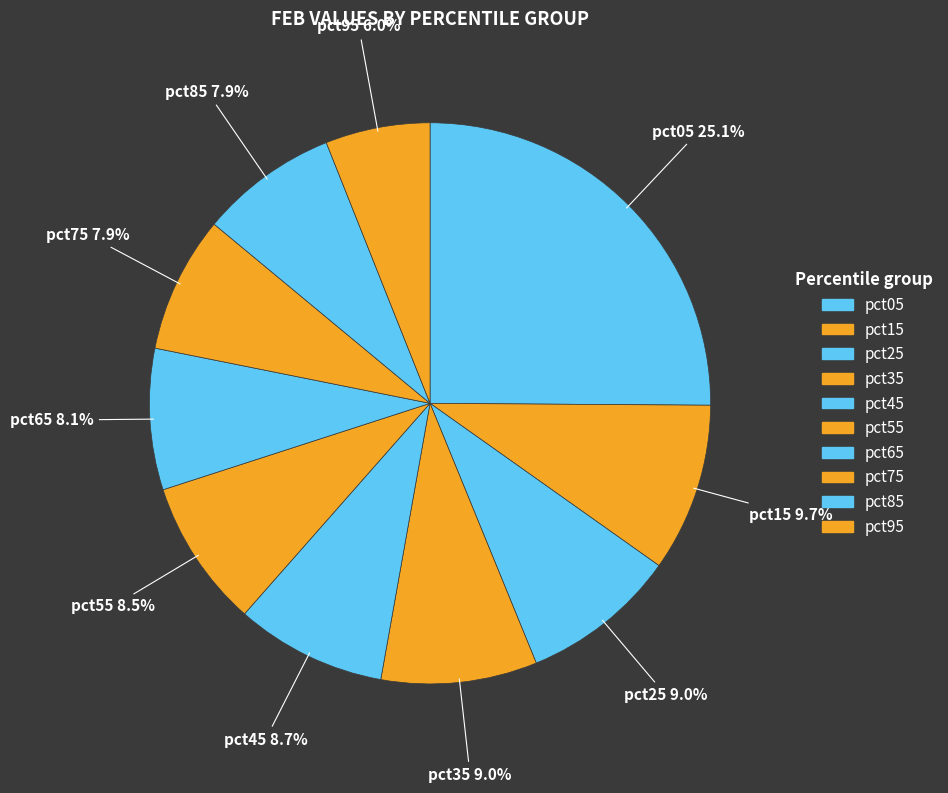

Count the number of slices in the pie.

10